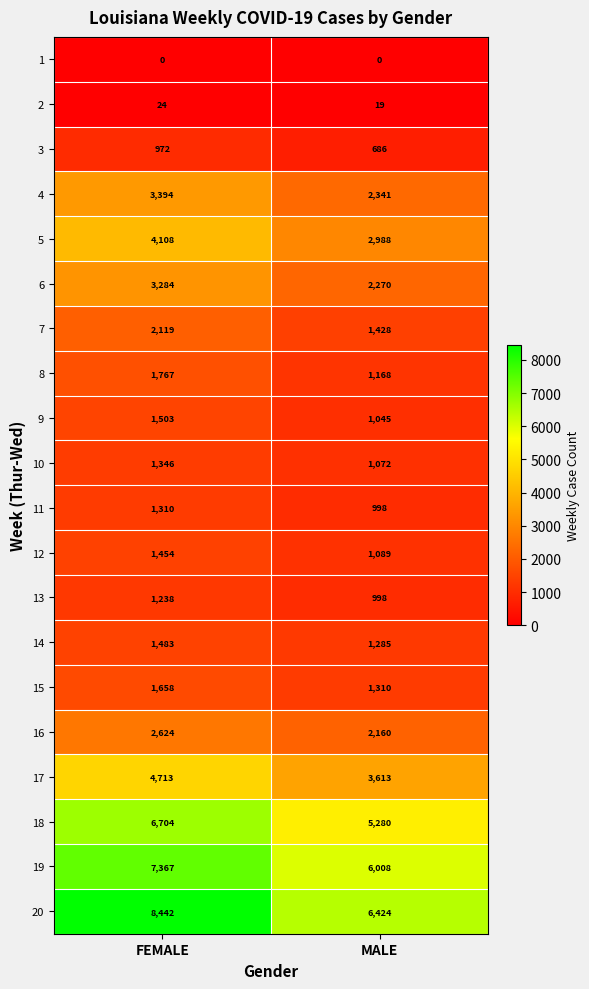

What is the approximate value of 16 at FEMALE, to the nearest 5?

2625